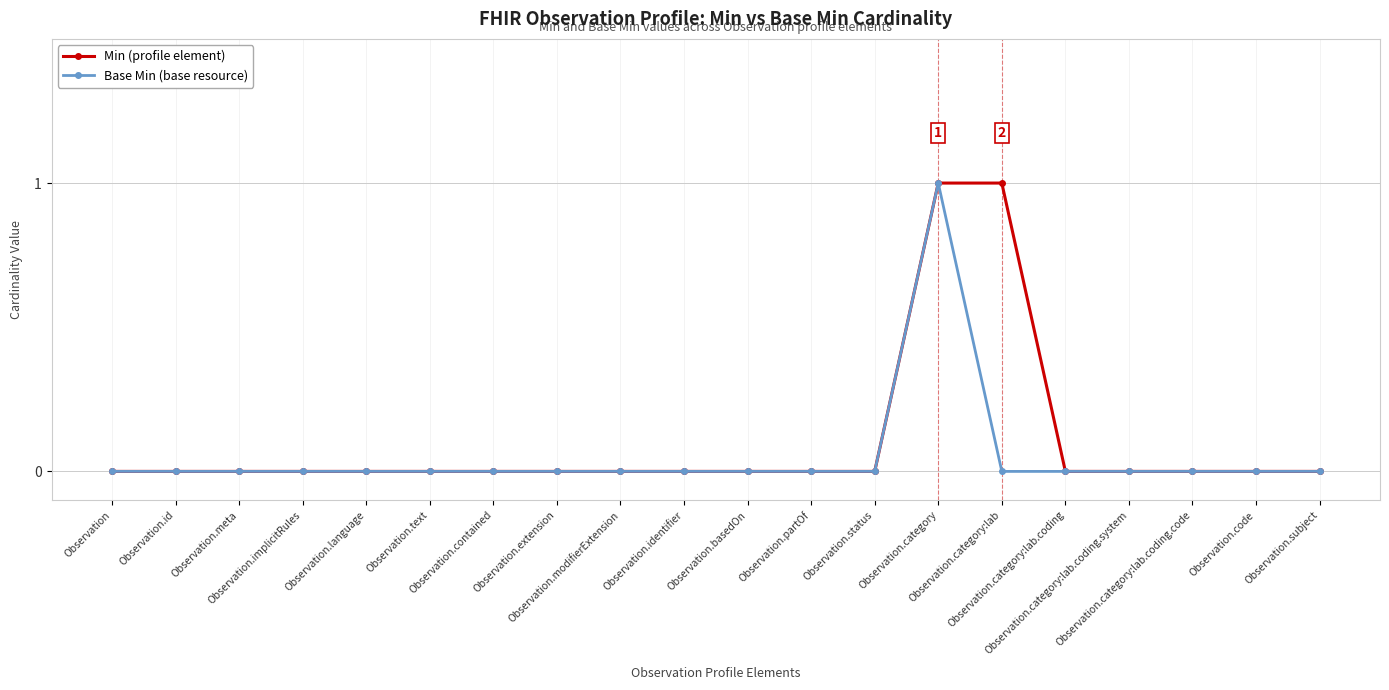

What is the difference between the maximum and minimum values in the Base Min (base resource) series?

1